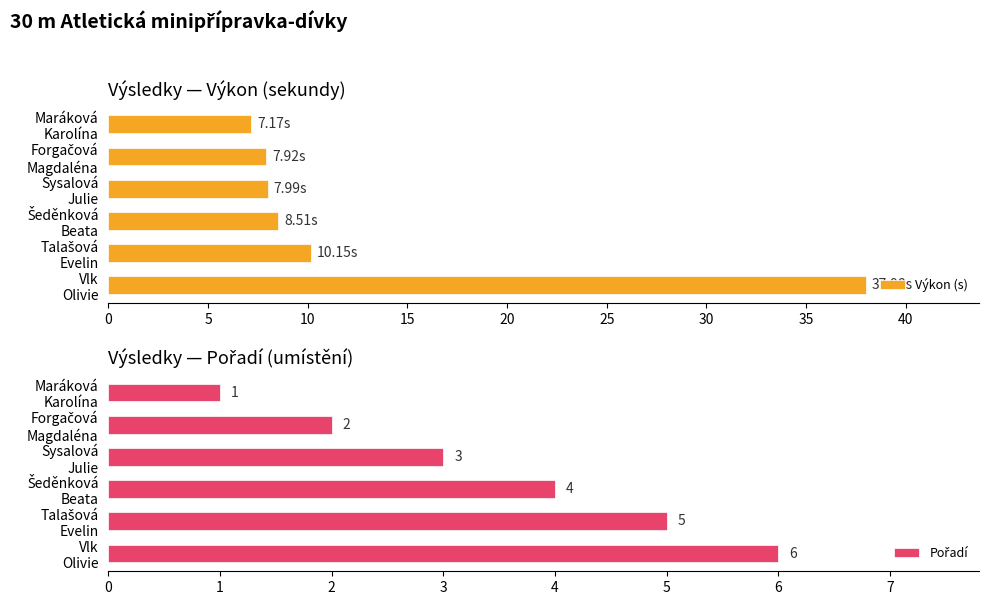

At Talašová Evelin, list the series in order from smallest to largest.

Pořadí, Výkon (s)